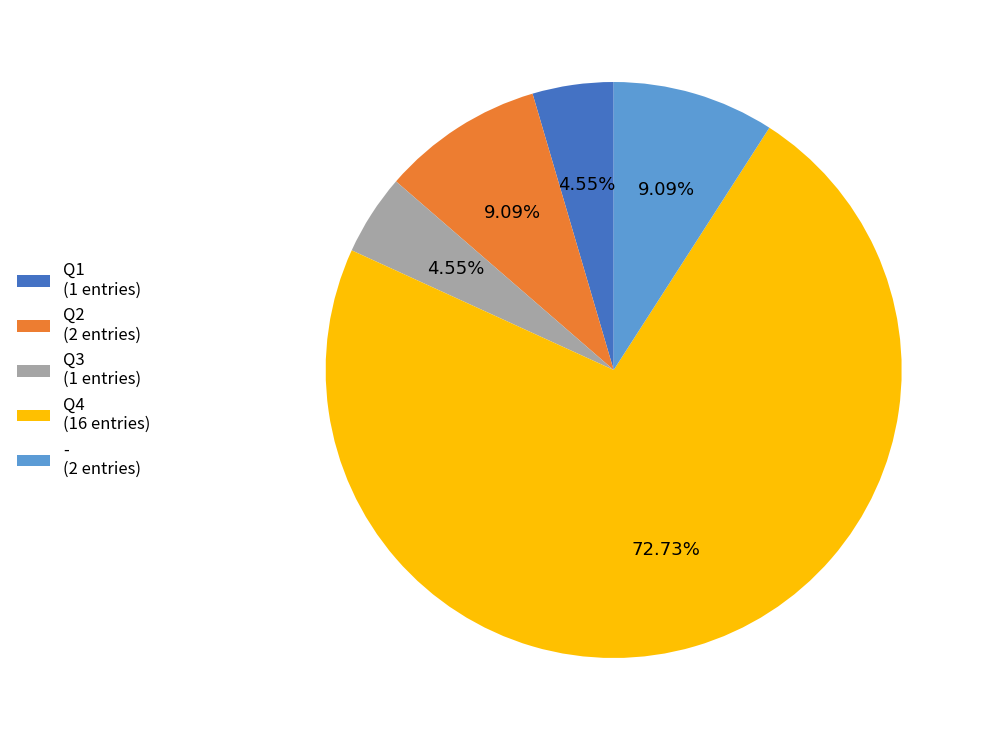

Which category has the biggest portion of the pie?

Q4